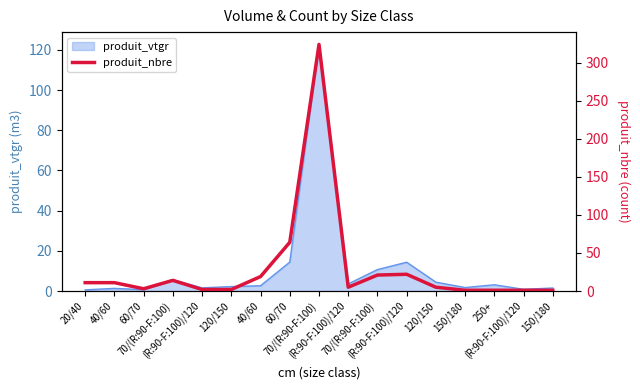

Rank the categories by value from lowest to highest.

150/180, 250+, (R:90-F:100)/120, 150/180, (R:90-F:100)/120, 120/150, 60/70, (R:90-F:100)/120, 120/150, 20/40, 40/60, 70/(R:90-F:100), 40/60, 70/(R:90-F:100), (R:90-F:100)/120, 60/70, 70/(R:90-F:100)